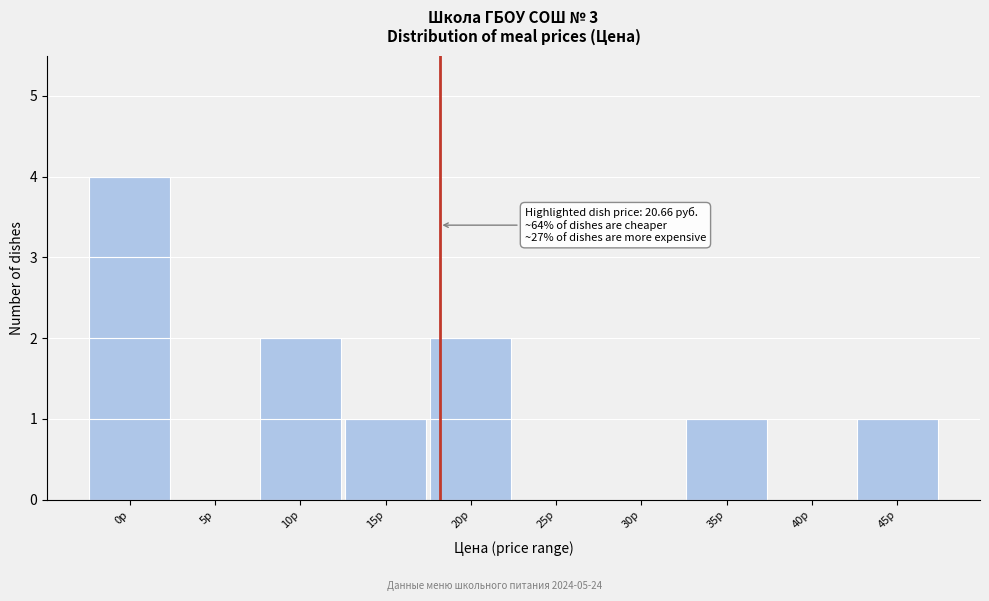

Reading left to right, extract all data points from this chart.

0р=4	5р=0	10р=2	15р=1	20р=2	25р=0	30р=0	35р=1	40р=0	45р=1